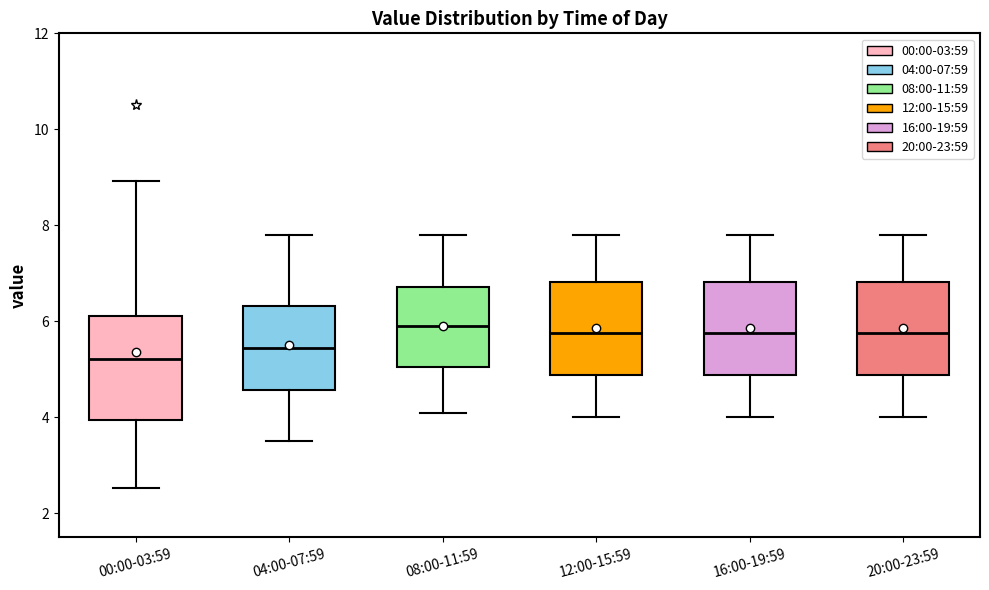

Comparing the boxes themselves (not the whiskers), which one is the tallest?

00:00-03:59